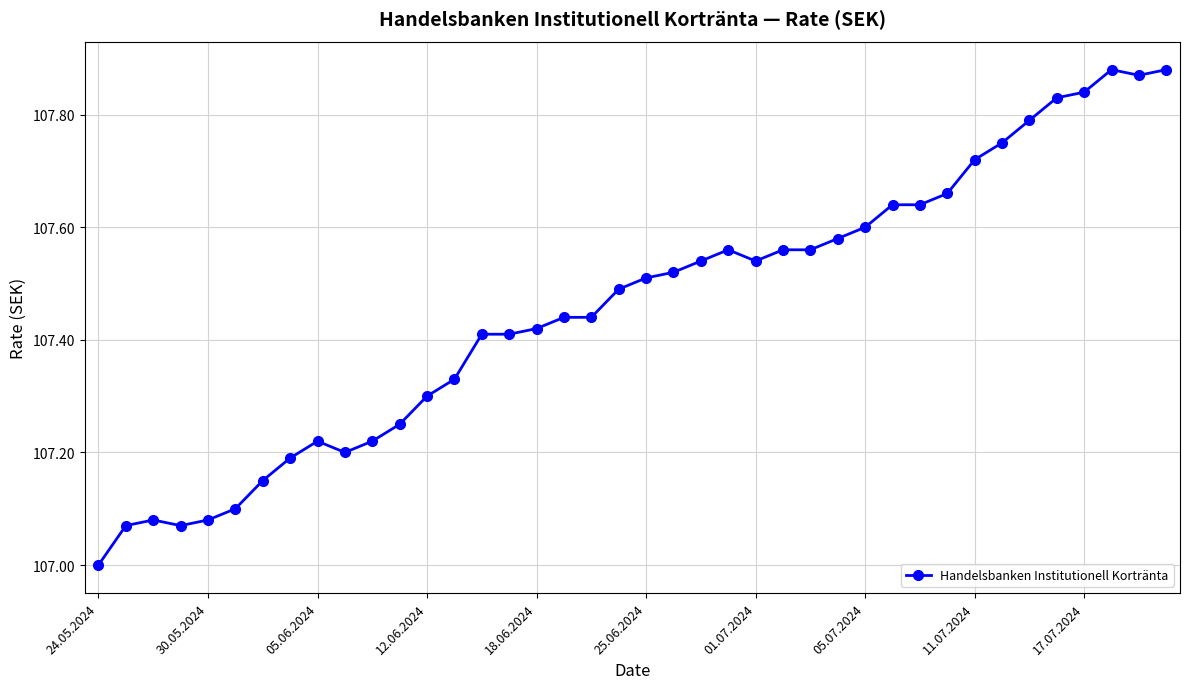

True or false: the data has more than 1 interior local peaks.

True